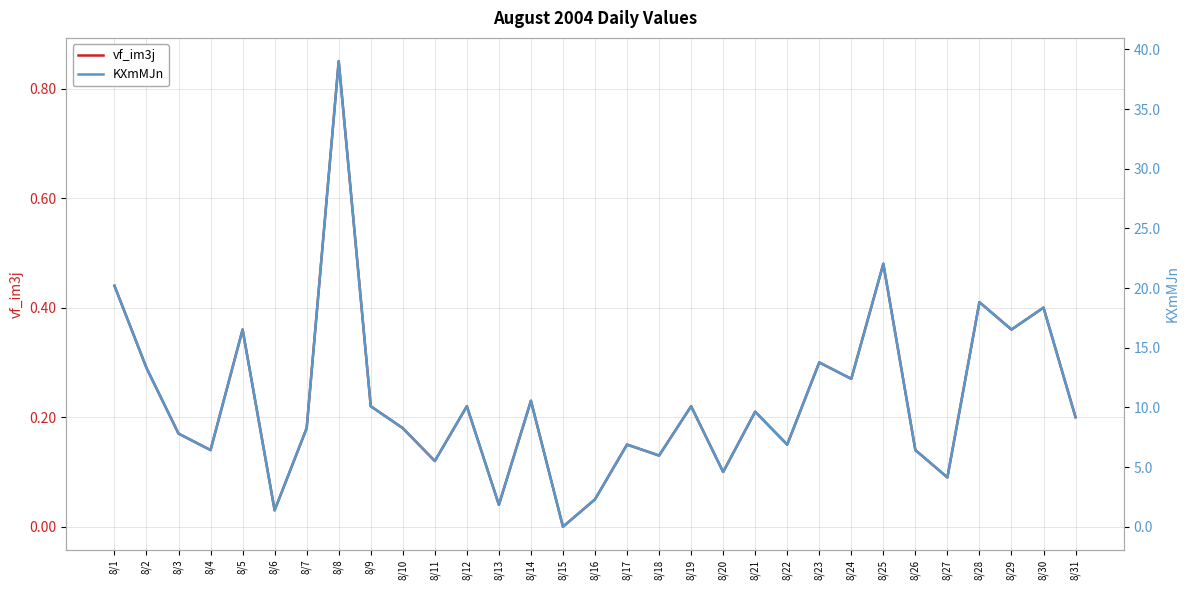

True or false: vf_im3j has a value of 0.6 at 8/8.

False